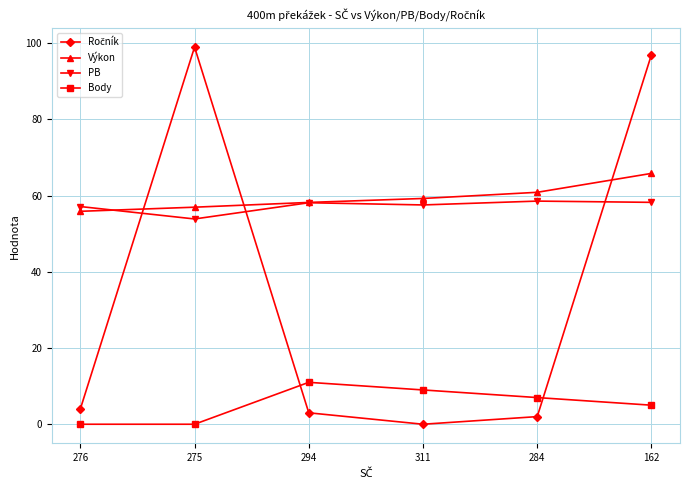

How many values in the Body series are below 7?

3